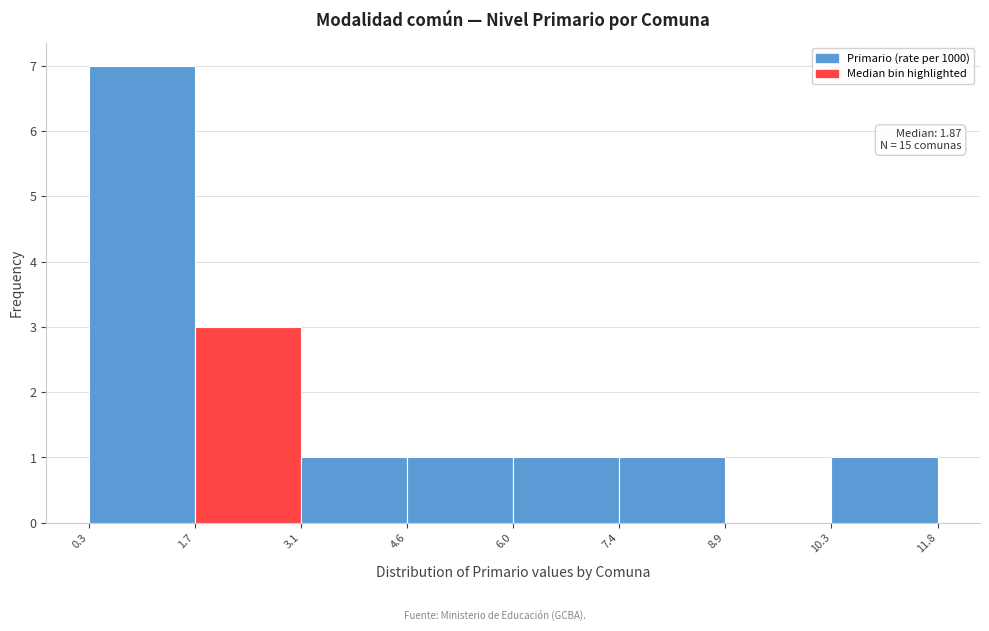

Which range on the x-axis has the tallest bar?

0.3 to 1.7